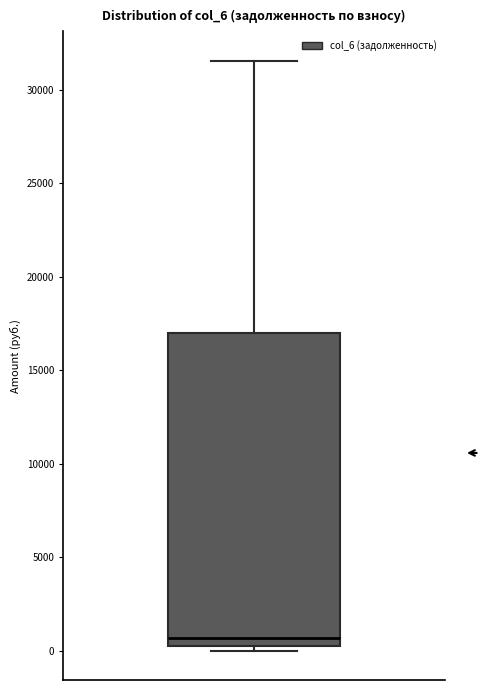

Where does the median line of the box sit on the y-axis? The values are not printed on the chart, so give them approximately, as read against the axis.

500